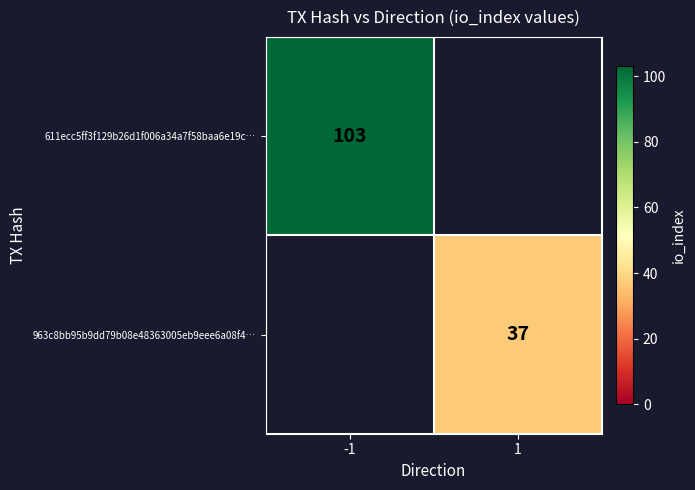

The value of 963c8bb95b9dd79b08e48363005eb9eee6a08f4… at 1 is 37. True or false?

True